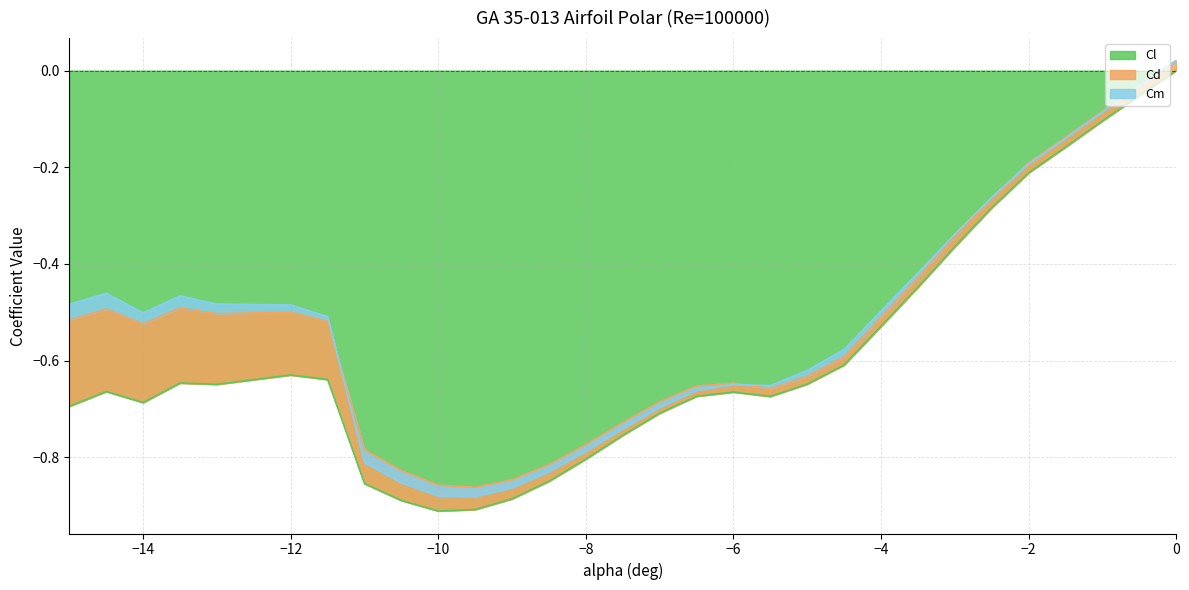

At which label does Cm reach its peak?

-15